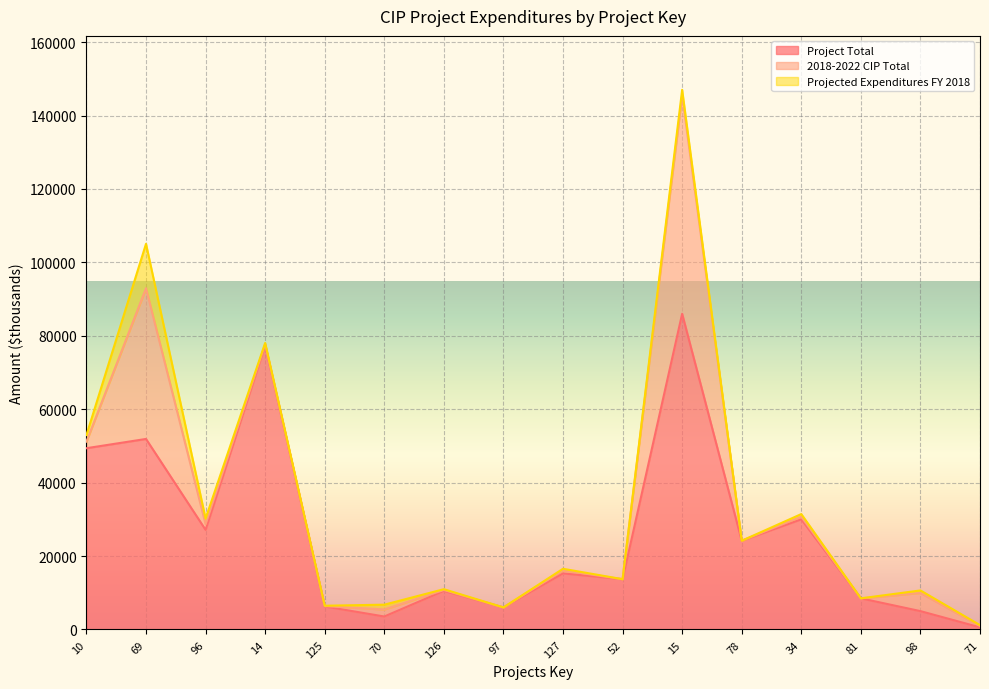

True or false: 2018-2022 CIP Total has a value of 1920 at 70.

True